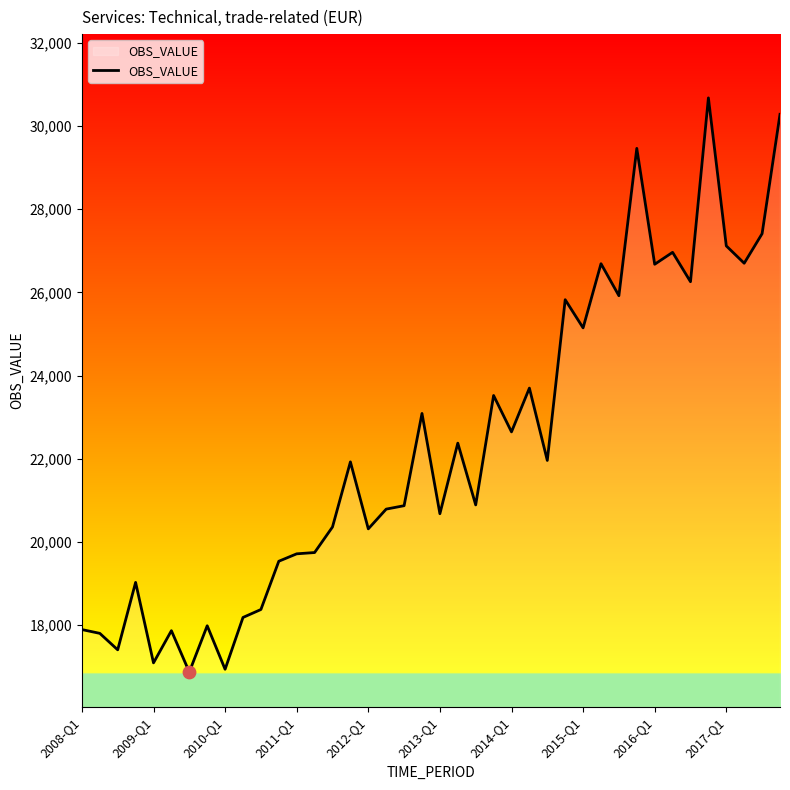

What is the smallest value displayed?

16870.1